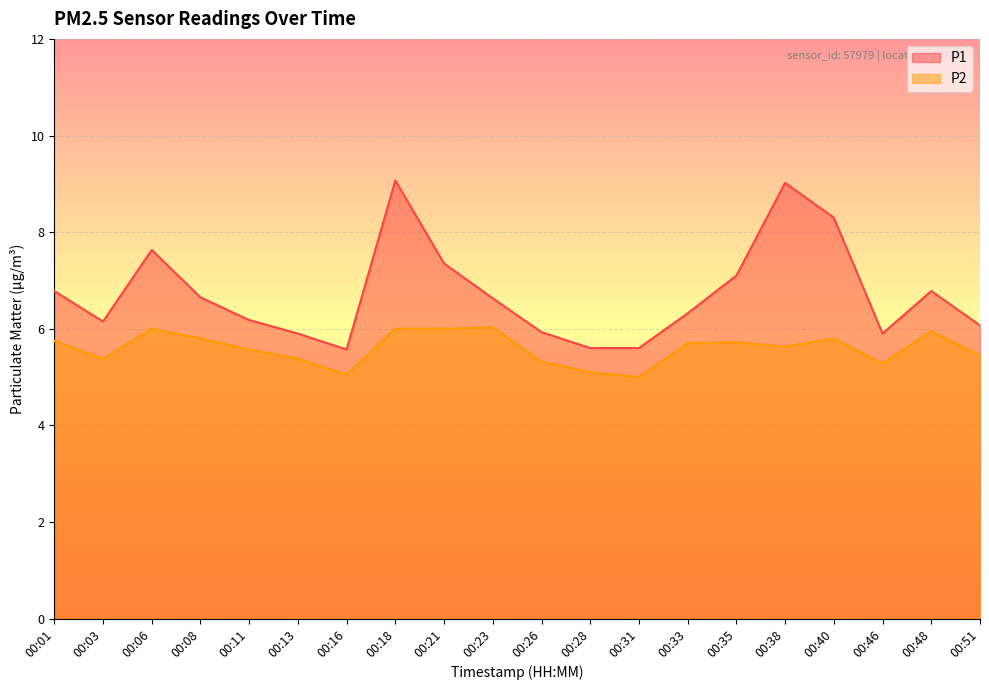

Rank the series at 00:35 from lowest to highest value.

P2, P1